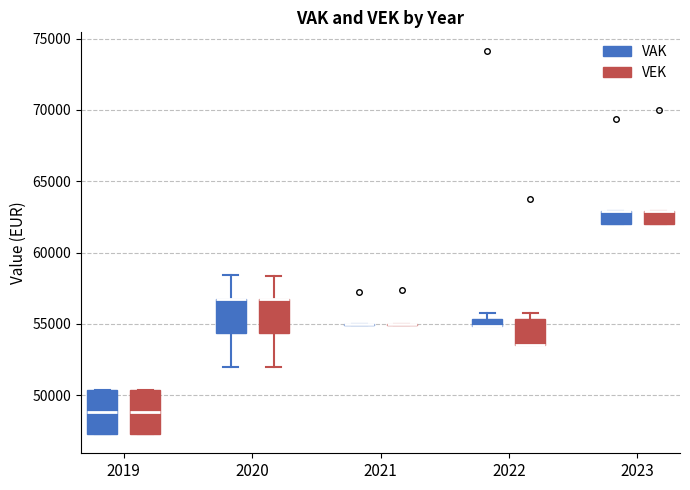

Where is the lower edge of the box for 2023 (VAK) on the y-axis? The values are not printed on the chart, so give them approximately, as read against the axis.

62000